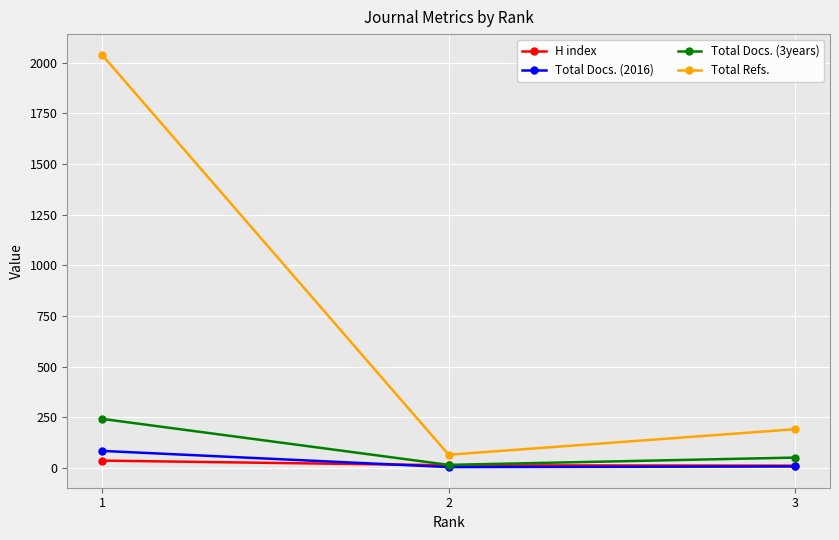

What is the approximate value of Total Docs. (2016) at 1?

85